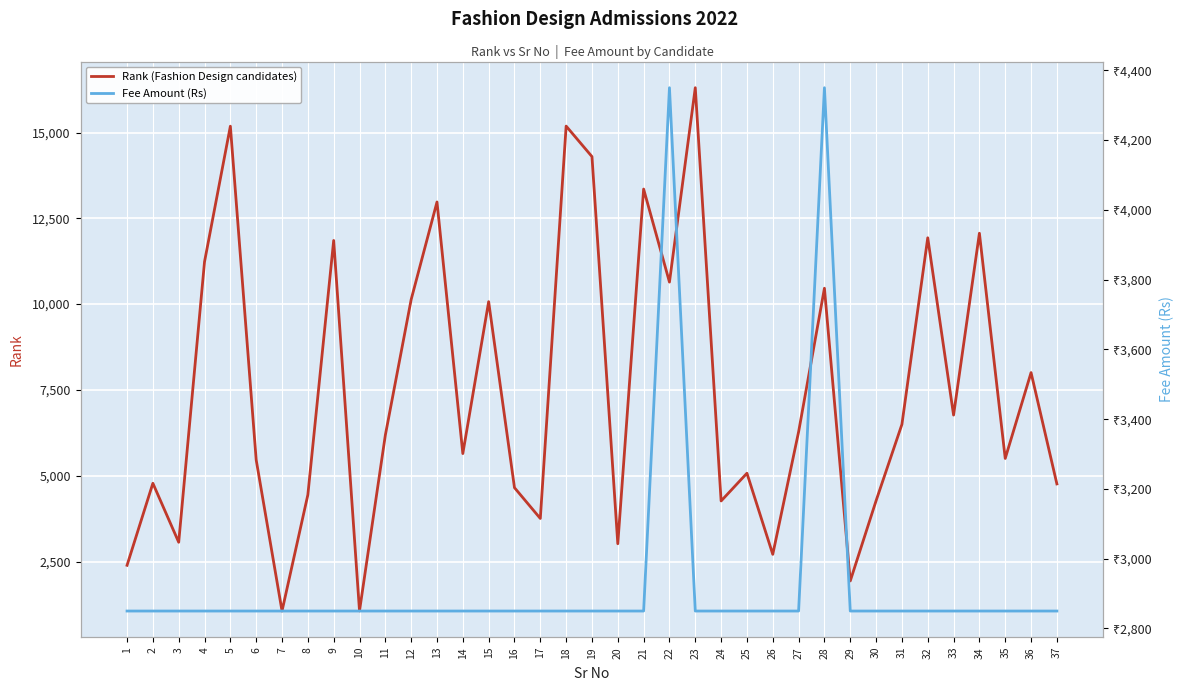

List the series in order of their peak value, lowest first.

Fee Amount (Rs), Rank (Fashion Design candidates)